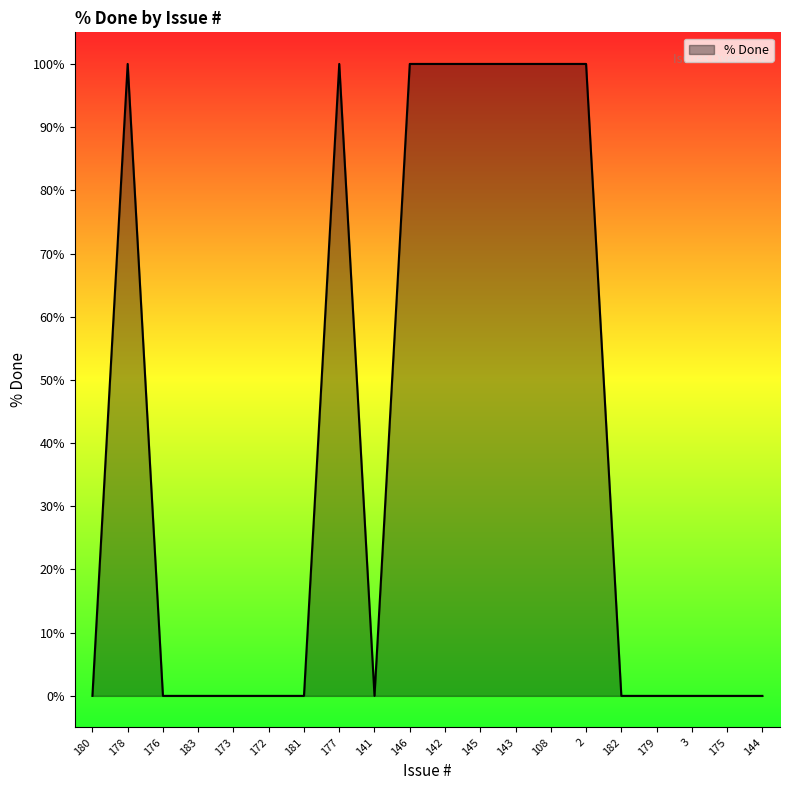

True or false: the data has more than 1 interior local peaks.

True